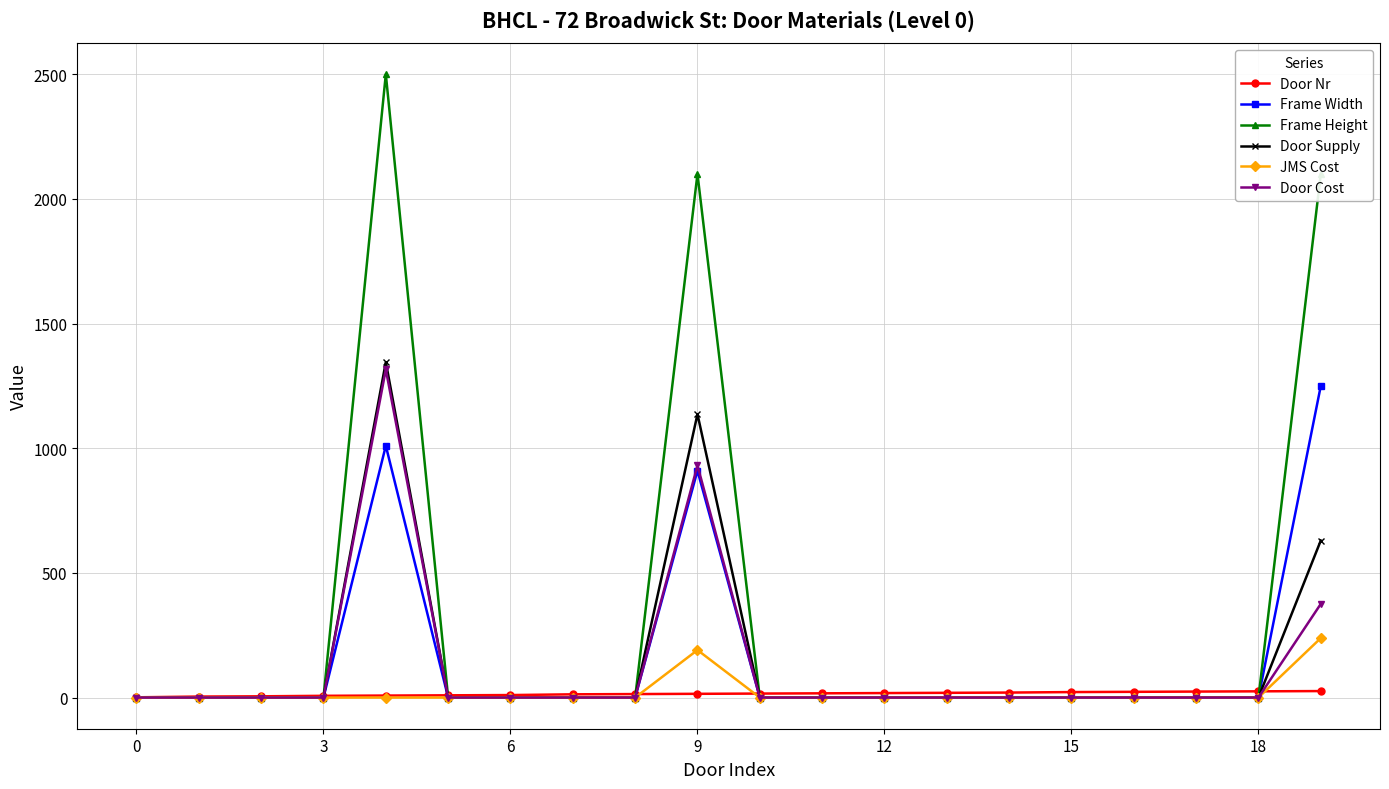

Which series has the widest spread of values?

Frame Height